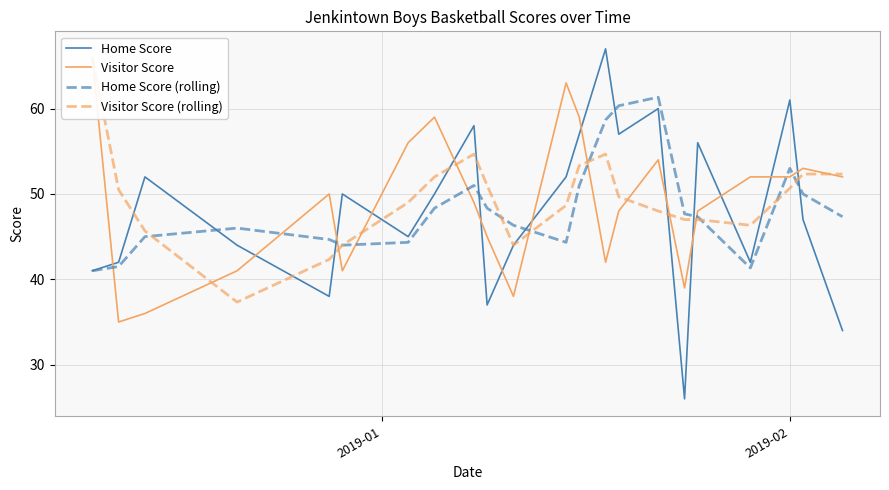

What is the lowest value of the Home Score series?

26.0